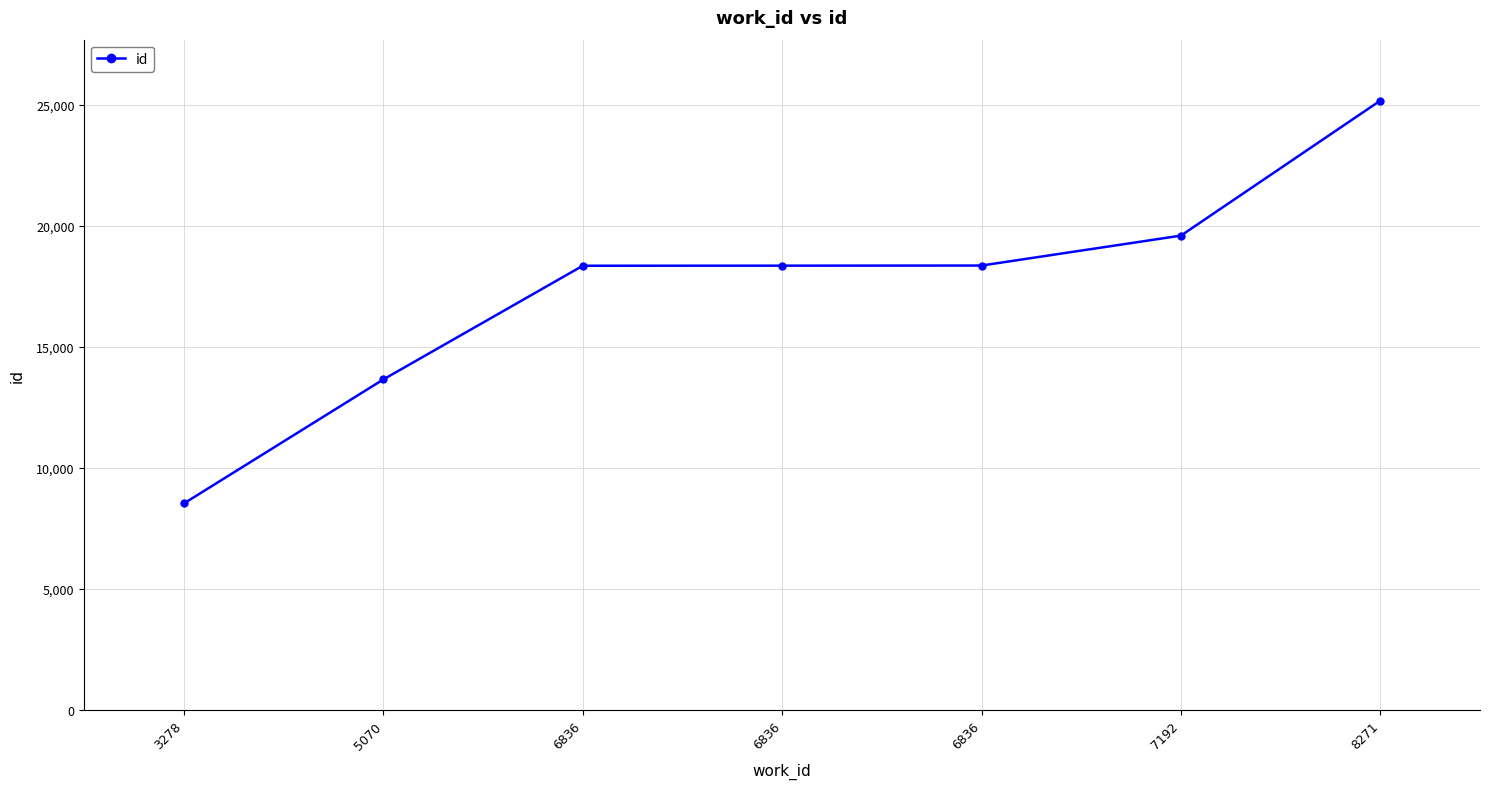

The value at 8271 is 25172. True or false?

True